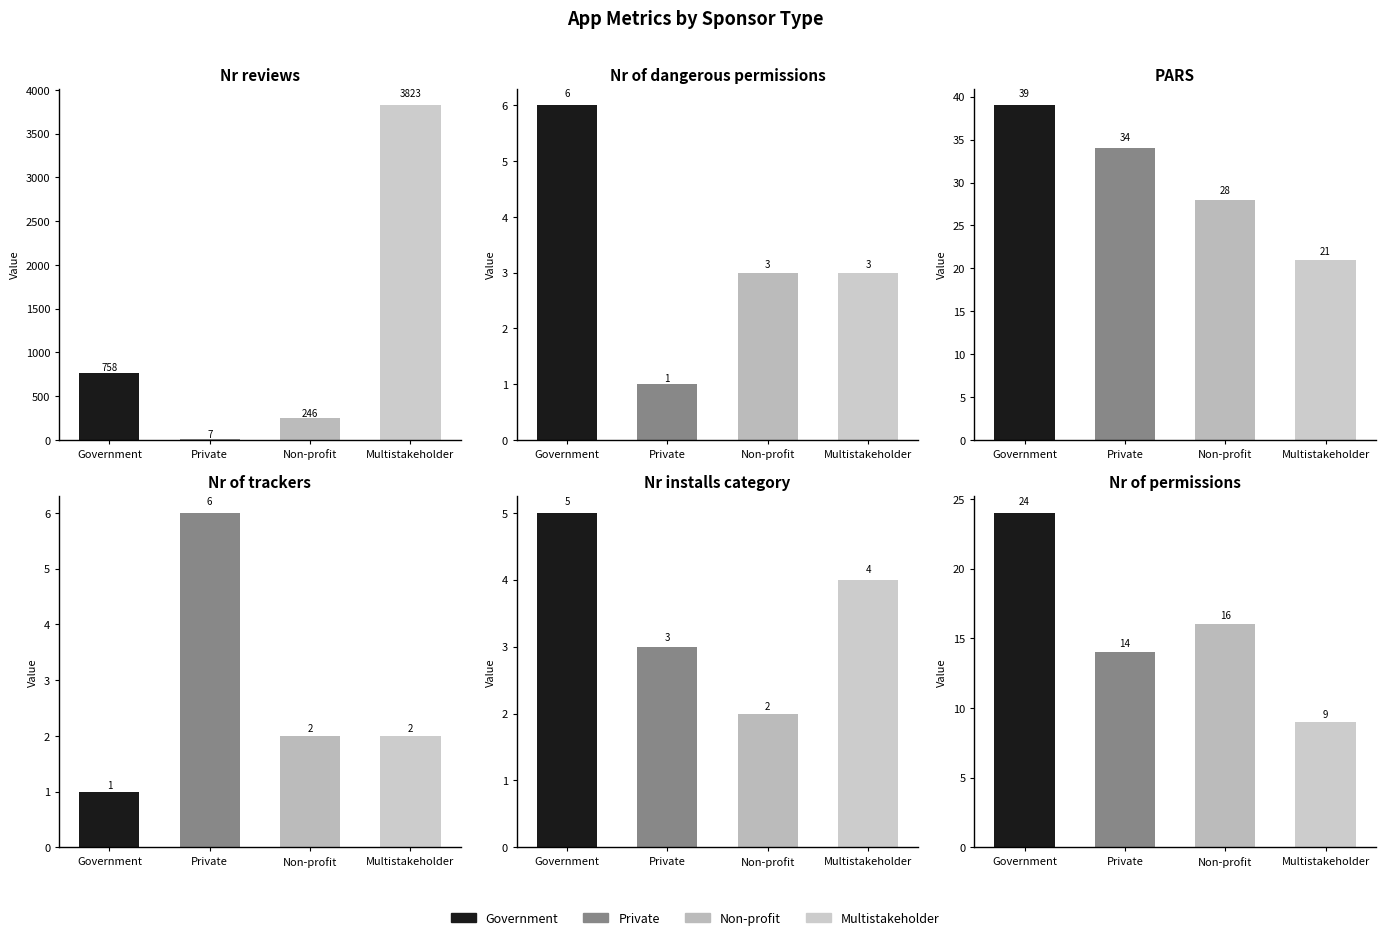

What is the average value of the PARS series?

30